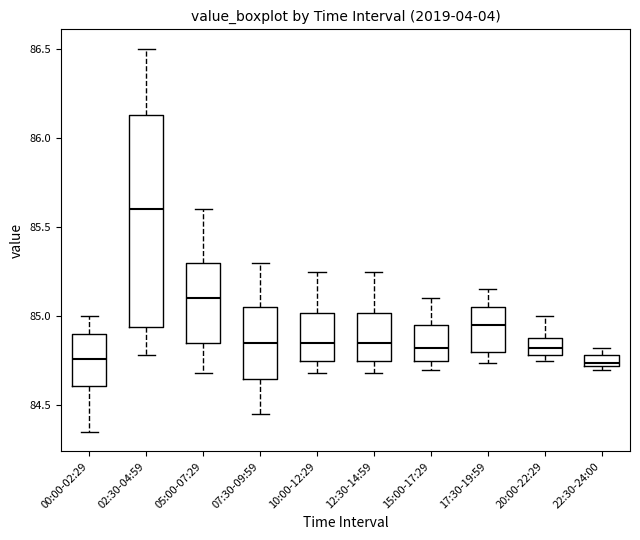

Comparing the boxes themselves (not the whiskers), which one is the tallest?

02:30-04:59